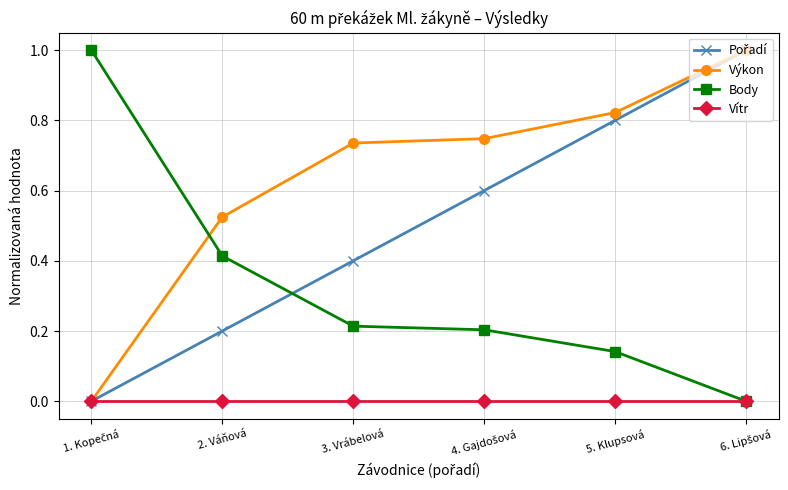

What is the maximum value shown in the chart?

1.0